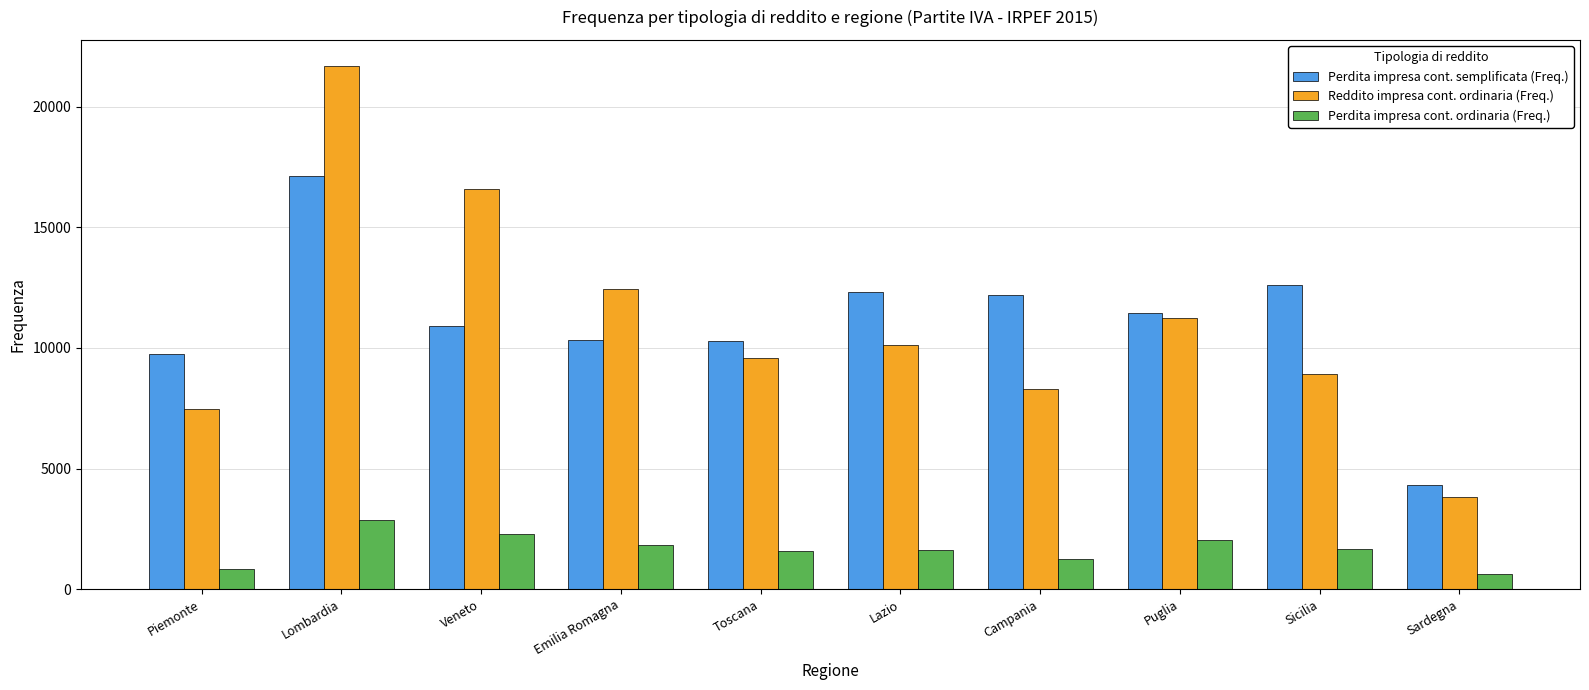

Is it true that Perdita impresa cont. semplificata (Freq.) equals 4303 at Sardegna?

True